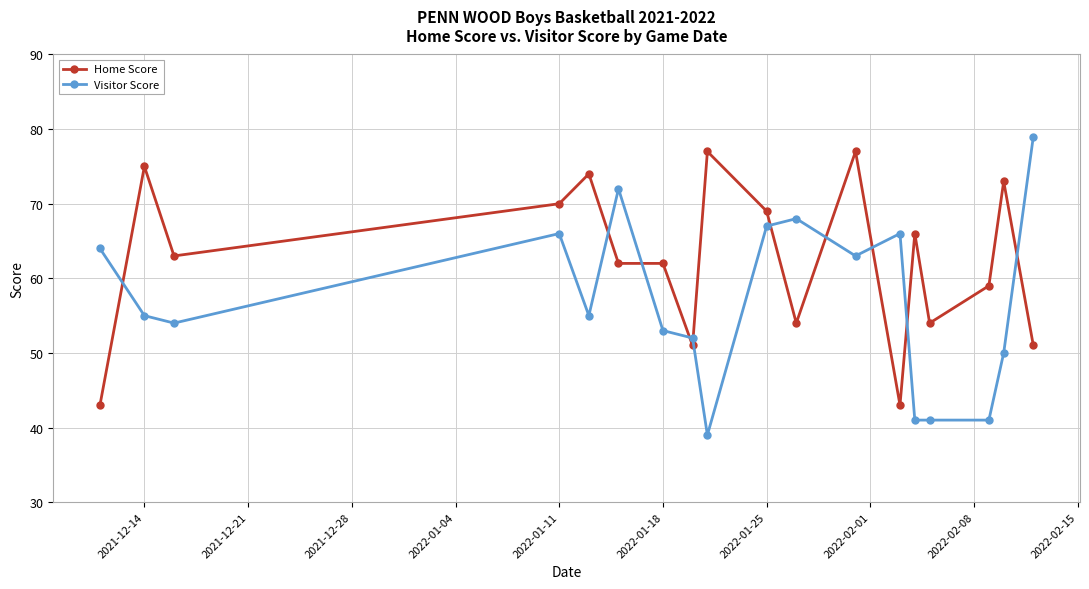

Reading right to left, what are all the values shown in this chart?

Home Score: 51	73	59	54	66	43	77	54	69	77	51	62	62	74	70	63	75	43
Visitor Score: 79	50	41	41	41	66	63	68	67	39	52	53	72	55	66	54	55	64